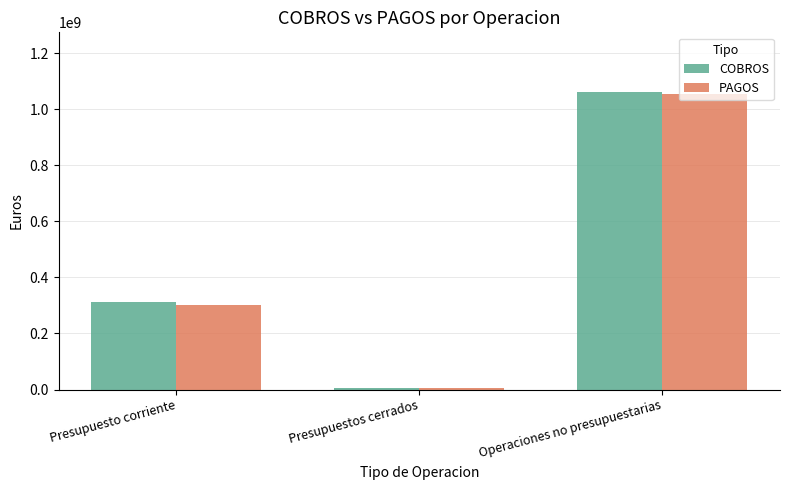

Between Presupuestos cerrados and Operaciones no presupuestarias, which series saw the biggest shift?

COBROS